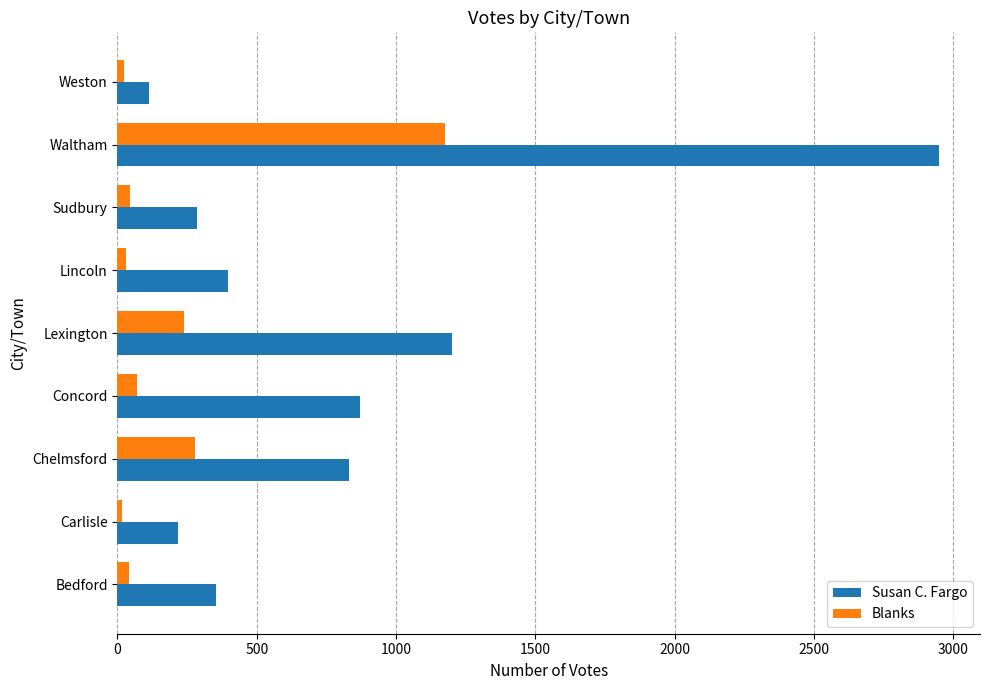

At how many categories does at least one series exceed 2771?

1